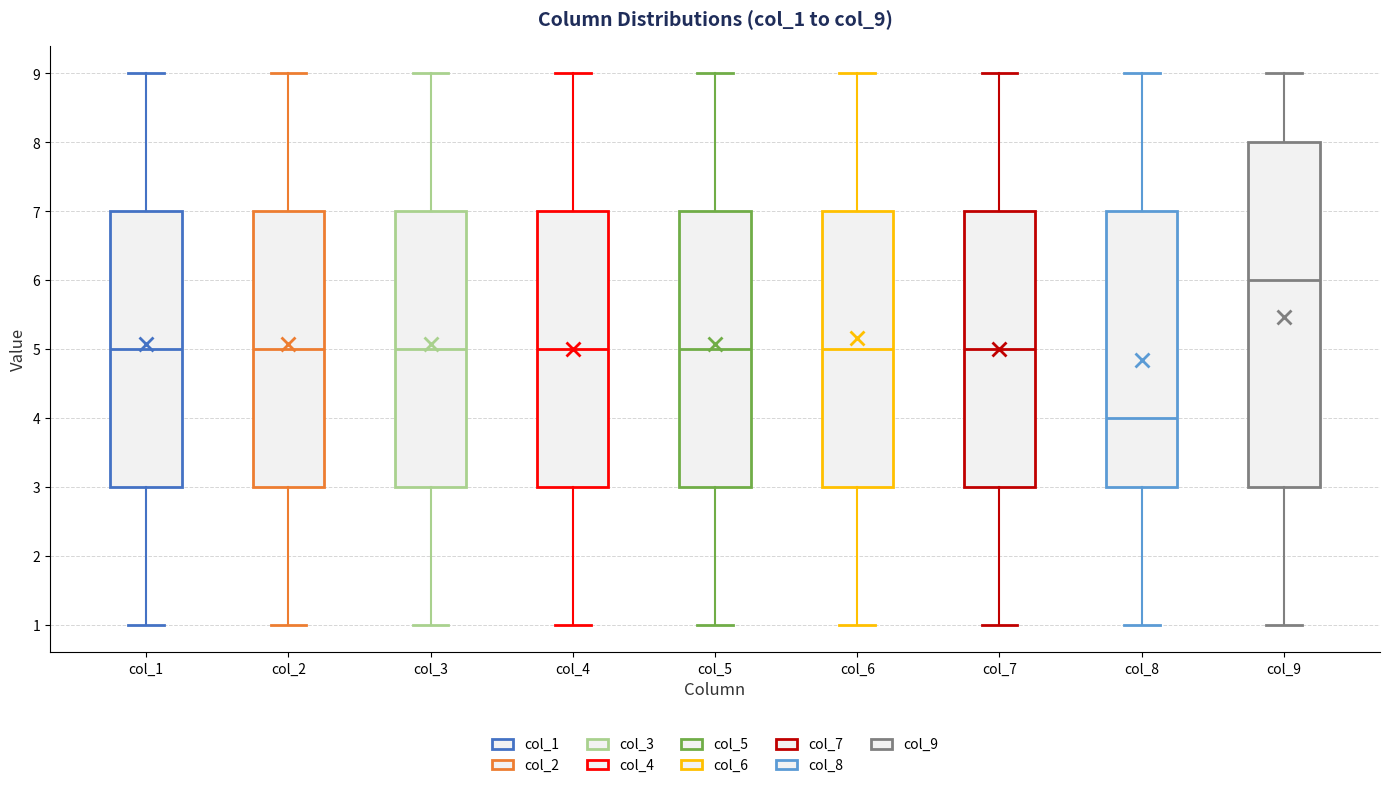

Which box's median line is the highest?

col_9